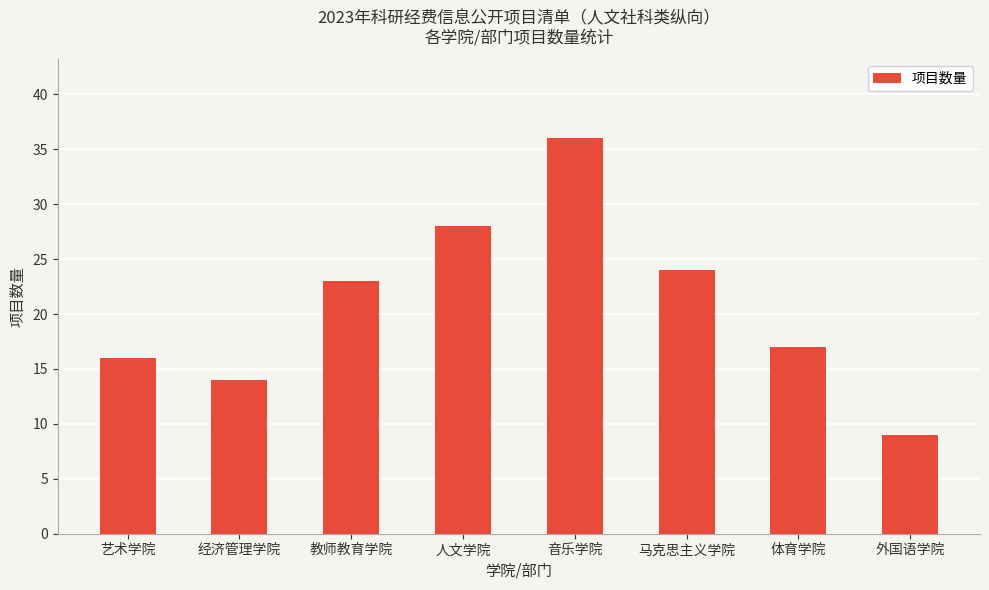

What position from the left is 教师教育学院?

3